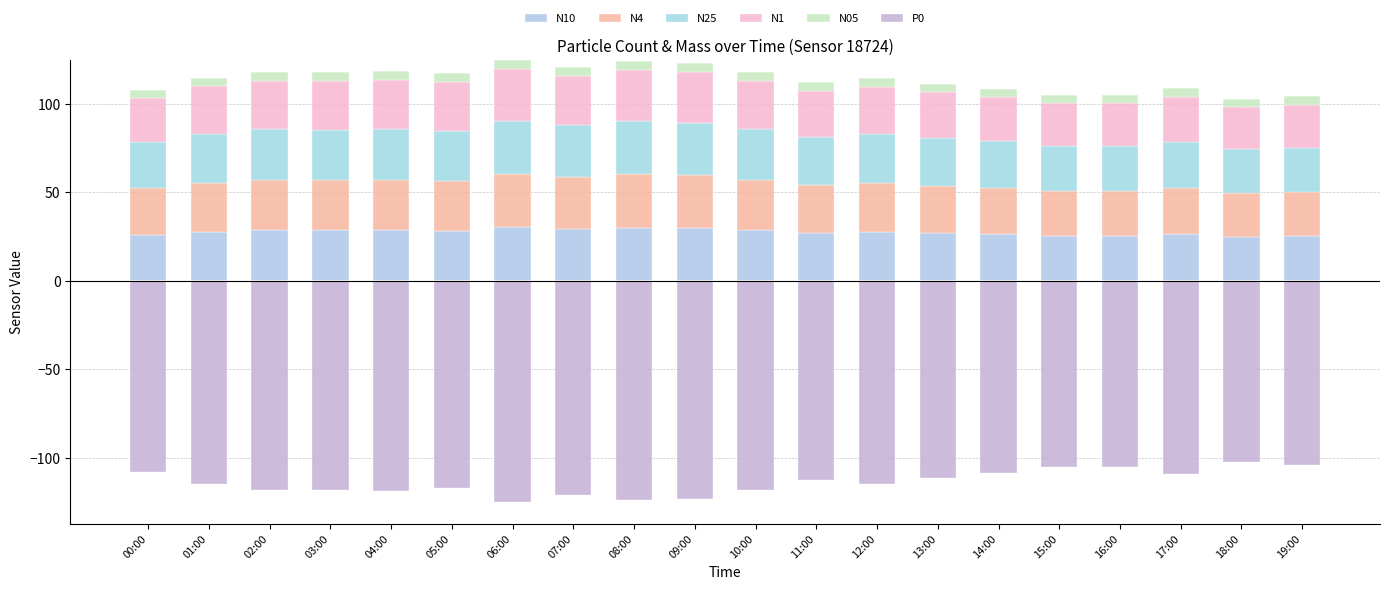

What is the label of the 20th bar from the right?

00:00